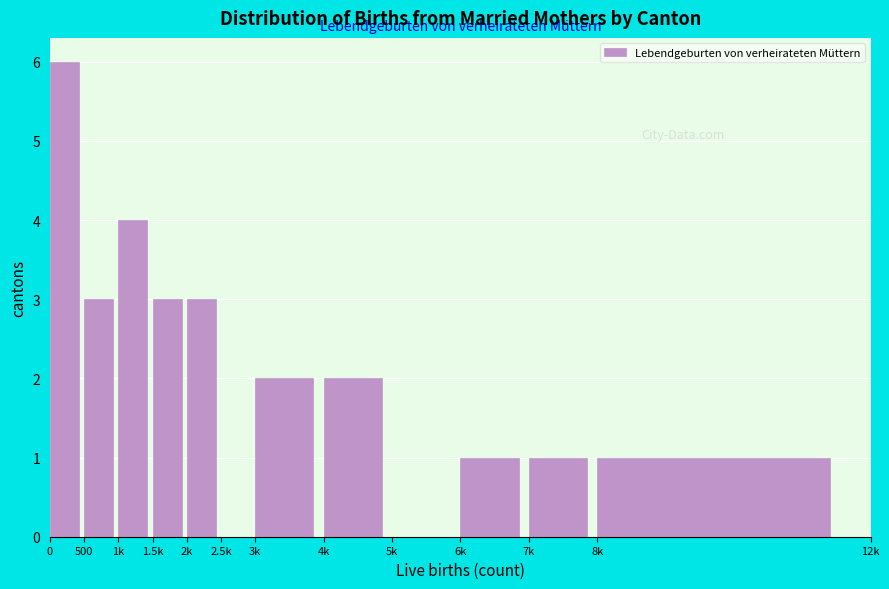

Reading right to left, what are all the values shown in this chart?

8k=1	7k=1	6k=1	5k=0	4k=2	3k=2	2.5k=0	2k=3	1.5k=3	1k=4	500=3	0=6